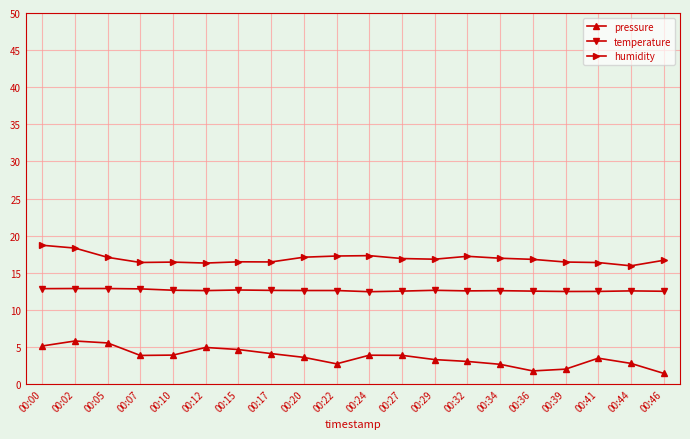

What is the value of the temperature point at the 4th from the left?

12.8